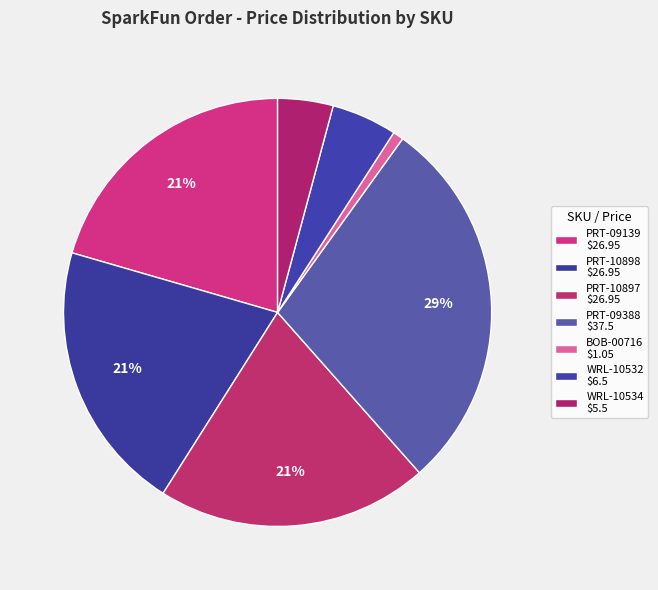

Which has a higher value, WRL-10532 or PRT-10898?

PRT-10898